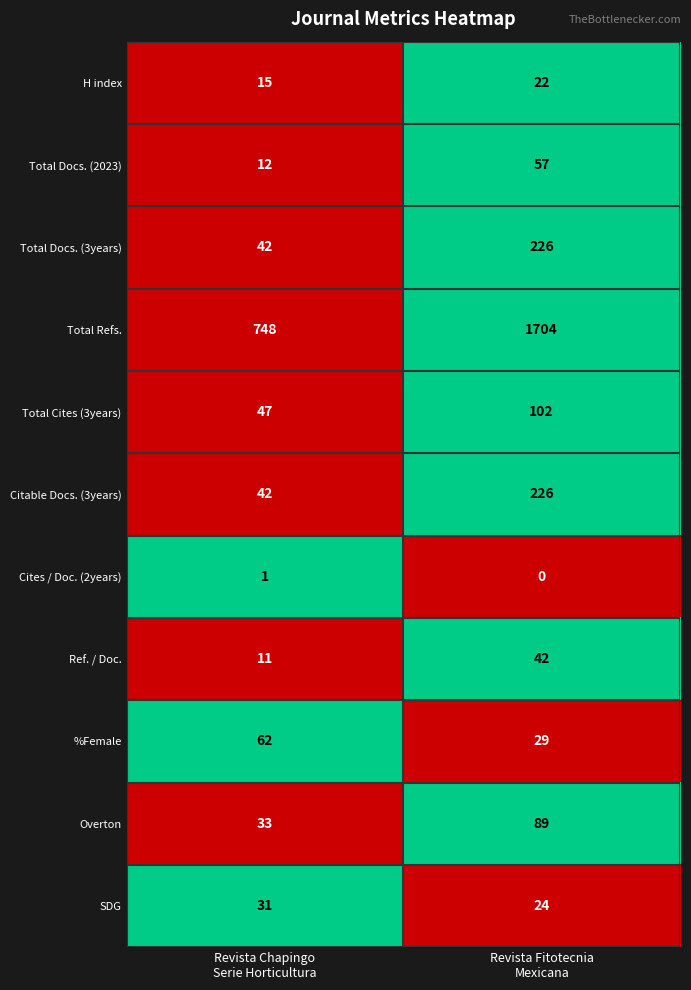

Which series has the largest total across all categories?

Total Refs.